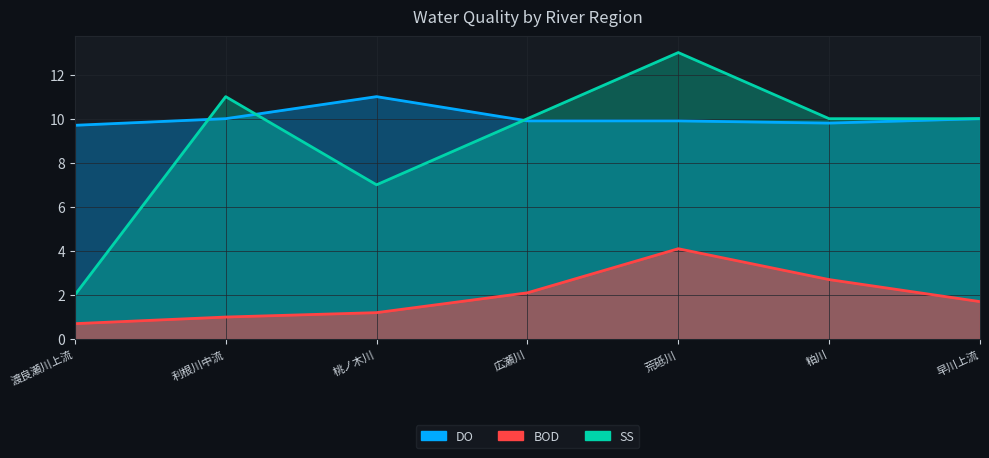

The SS series shows 11.0 at 利根川中流. True or false?

True